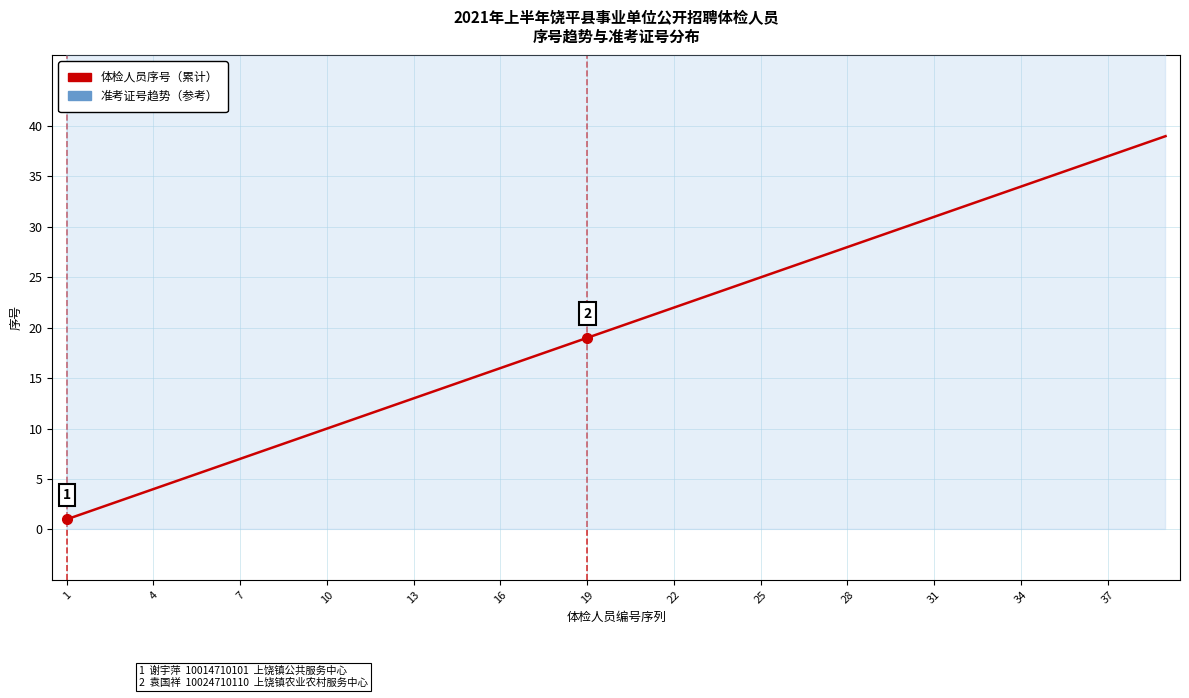

What is the value of the 体检序号（累计） point at the 13th from the left?

13.0